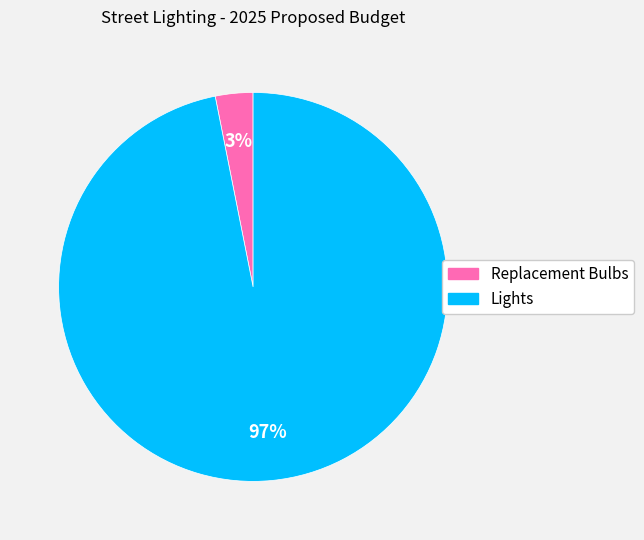

To the nearest percent, what percentage of the pie is Lights?

97%